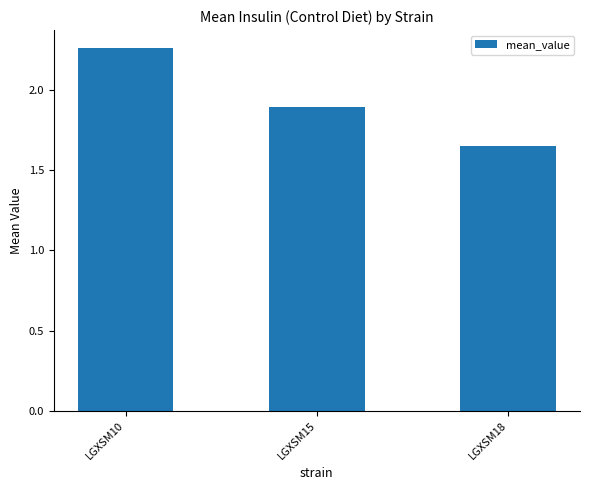

What is the change in value from LGXSM10 to LGXSM18?

-0.6